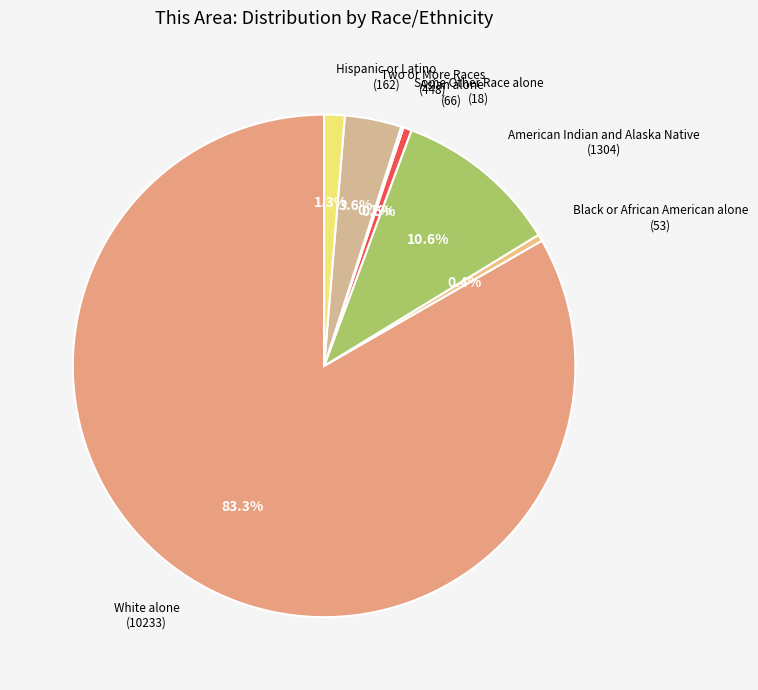

Is it true that Hispanic or Latino is 1% of the pie?

True